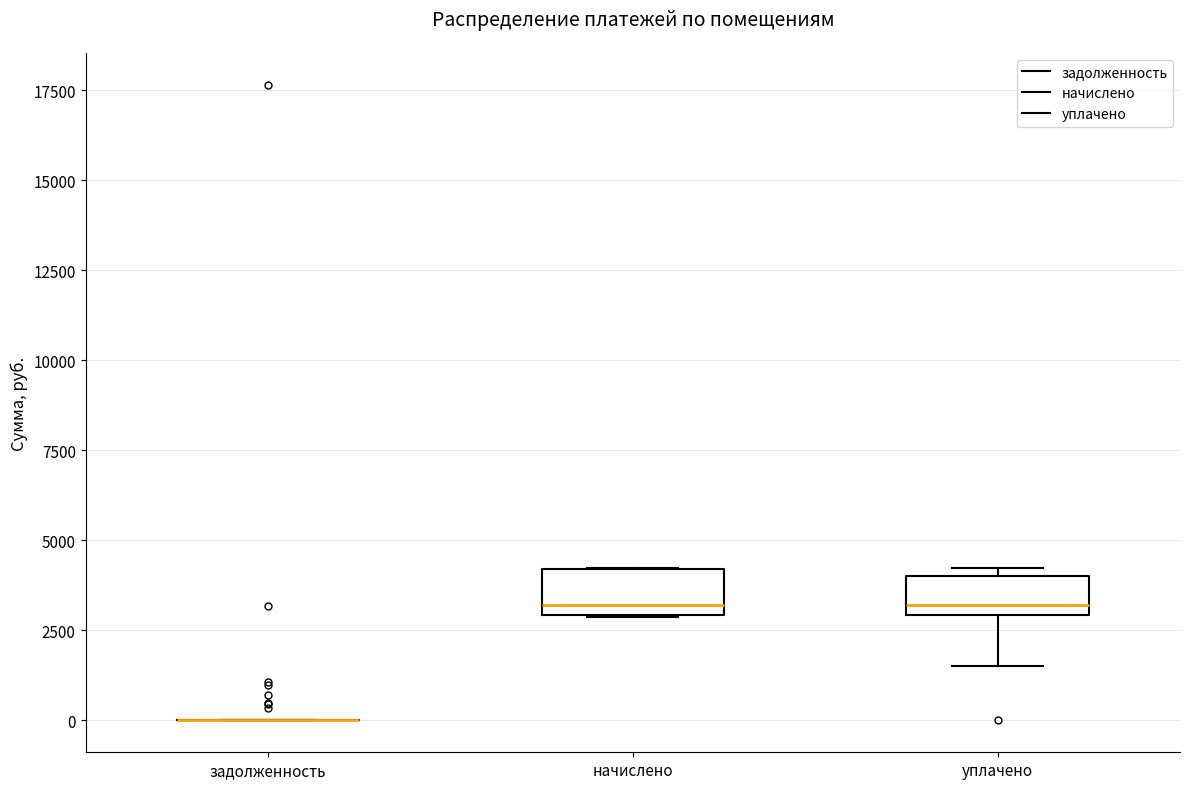

Reading left to right, transcribe this box plot: for each box, give where its median line is, the range the box spans, and where its two whiskers end, as read against the y-axis. The values are not printed on the chart, so give them approximately, as read against the axis.

задолженность: box collapsed to a line at 0, whiskers 0 to 0
начислено: median 3000 (just above the box's lower edge), box 3000 to 4000, whiskers 3000 to 4000
уплачено: median 3000 (just above the box's lower edge), box 3000 to 4000, whiskers 1500 to 4000 (just above the box's upper edge)